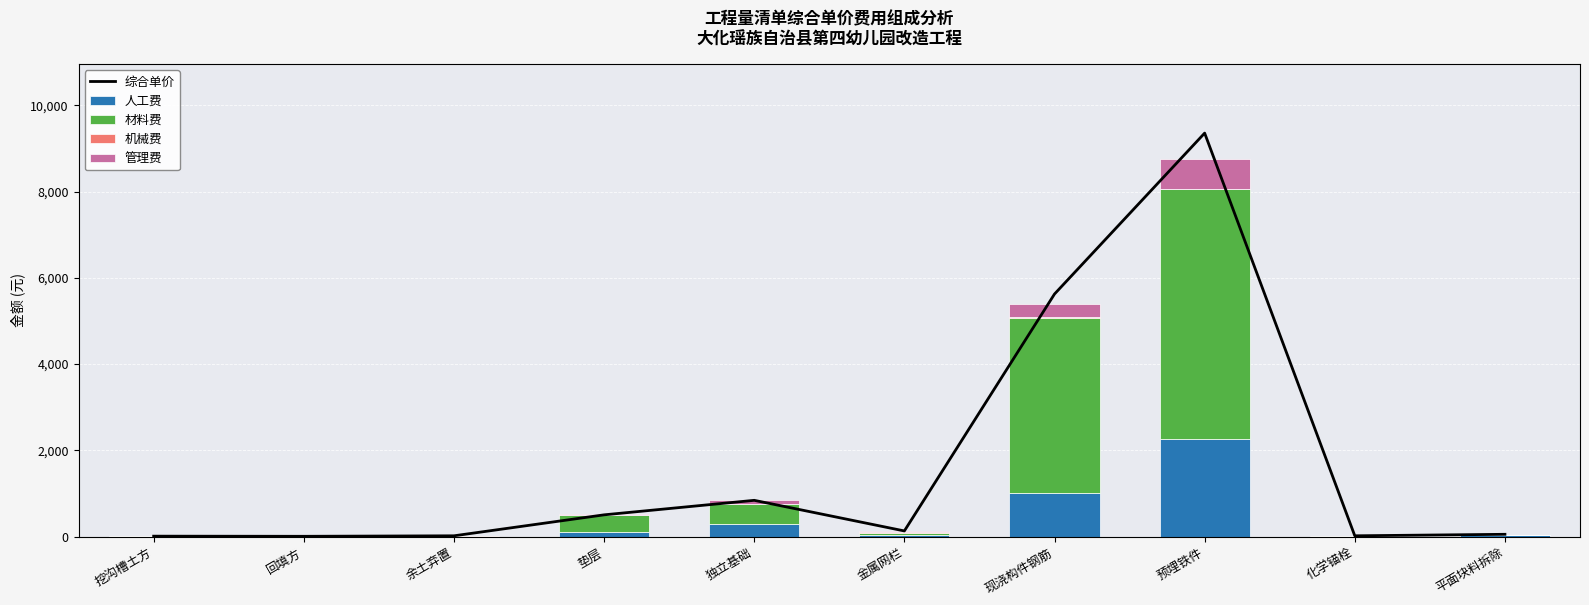

Reading right to left, list all the values displayed in this chart.

综合单价: 51.3	16.8	9358.6	5625.3	129.5	839.6	503.0	16.6	5.0	8.3
人工费: 42.5	8.3	2265.8	1014.0	32.3	280.9	113.1	0.4	2.3	5.1
材料费: 0.0	2.8	5807.5	4060.3	56.5	478.1	376.6	0.0	0.0	0.0
机械费: 0.0	1.3	0.0	16.6	22.4	4.9	0.0	15.9	2.8	3.6
管理费: 3.2	2.9	691.5	314.6	16.7	87.2	34.5	1.4	0.4	0.8